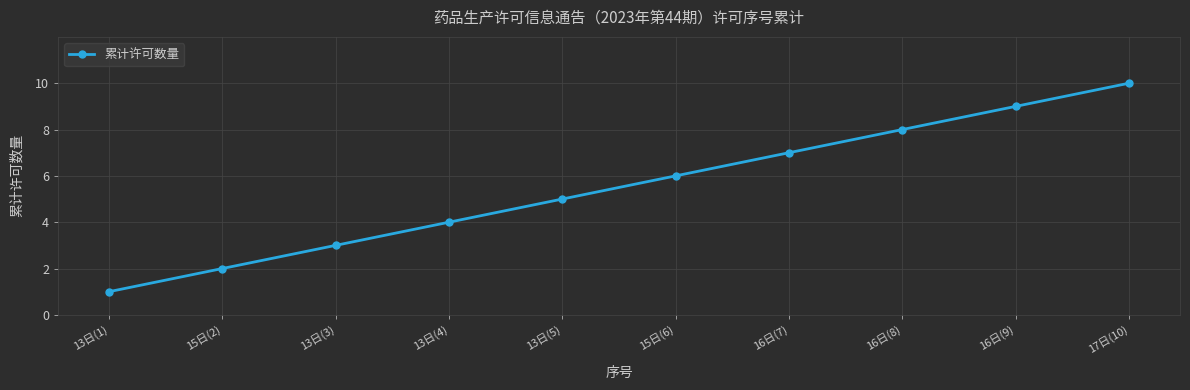

How many lines are shown in the chart?

1